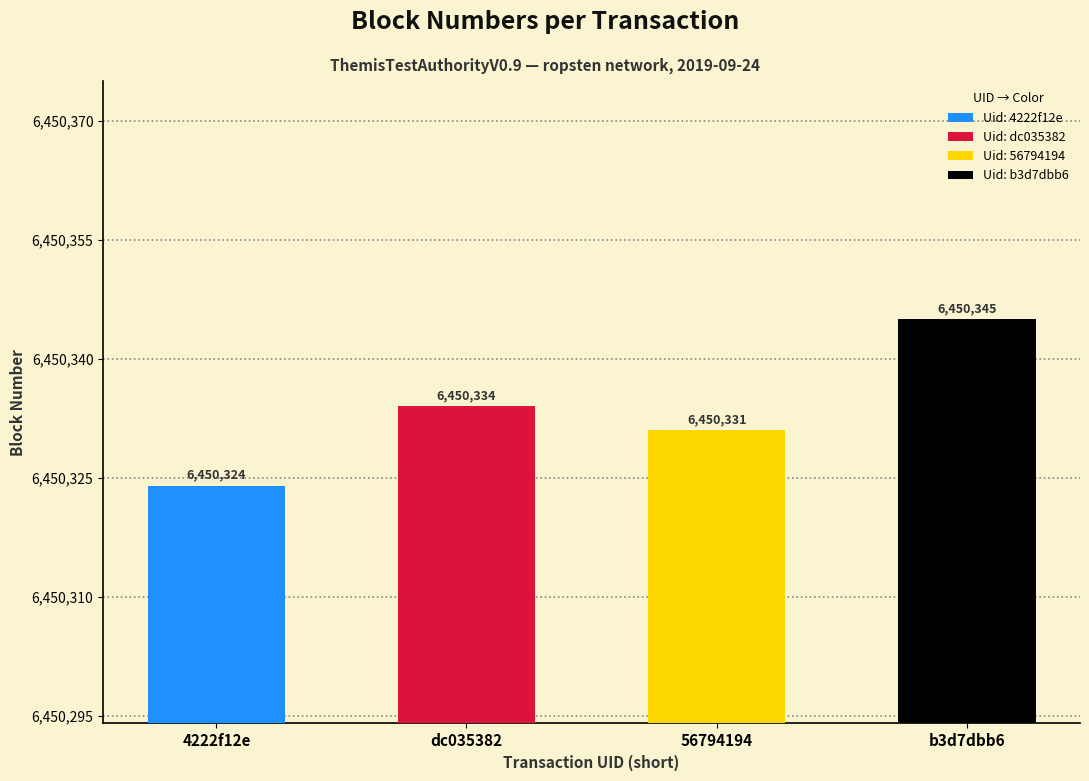

Reading right to left, list all the values displayed in this chart.

b3d7dbb6=6450345	56794194=6450331	dc035382=6450334	4222f12e=6450324